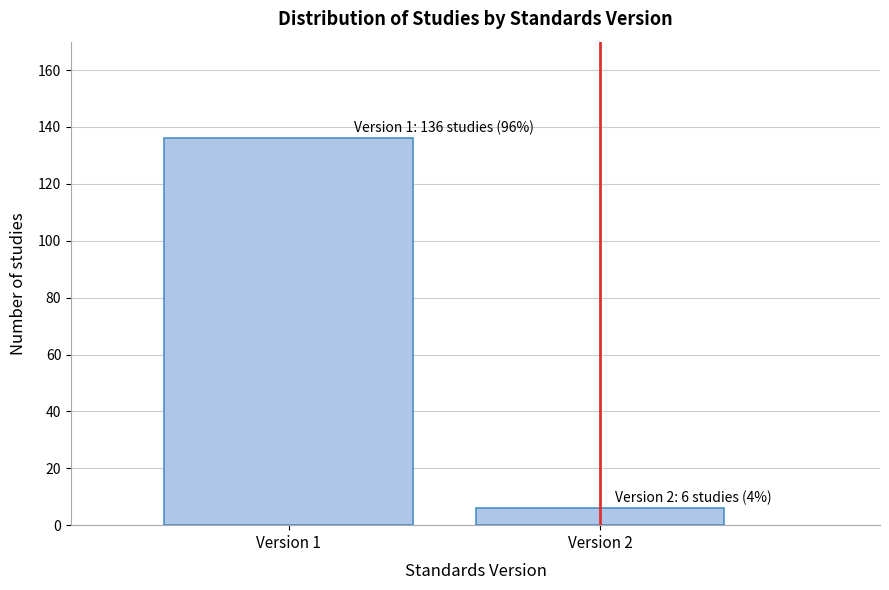

Reading left to right, what are all the values shown in this chart?

Version 1=136	Version 2=6